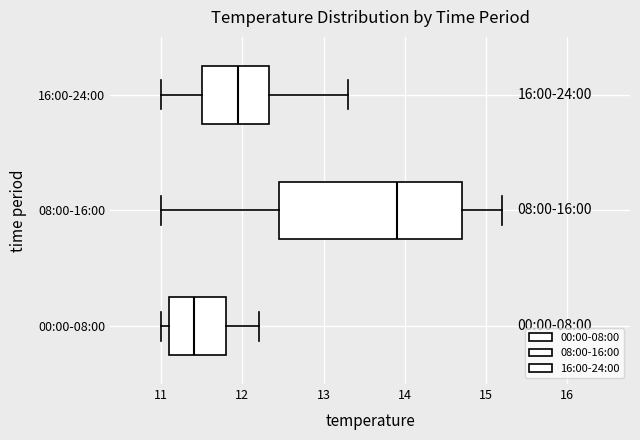

Reading bottom to top, transcribe this box plot: for each box, give where its median line is, the range the box spans, and where its two whiskers end, as read against the x-axis. The values are not printed on the chart, so give them approximately, as read against the axis.

00:00-08:00: median 11.4, box 11.1 to 11.8, whiskers 11.0 to 12.2
08:00-16:00: median 13.9, box 12.5 to 14.7, whiskers 11.0 to 15.2
16:00-24:00: median 12.0, box 11.5 to 12.3, whiskers 11.0 to 13.3